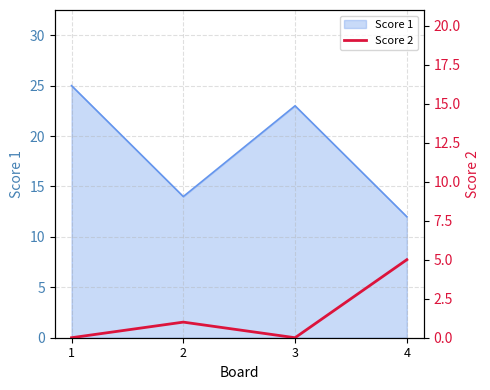

List the labels in order of value, largest first.

4, 2, 1, 3